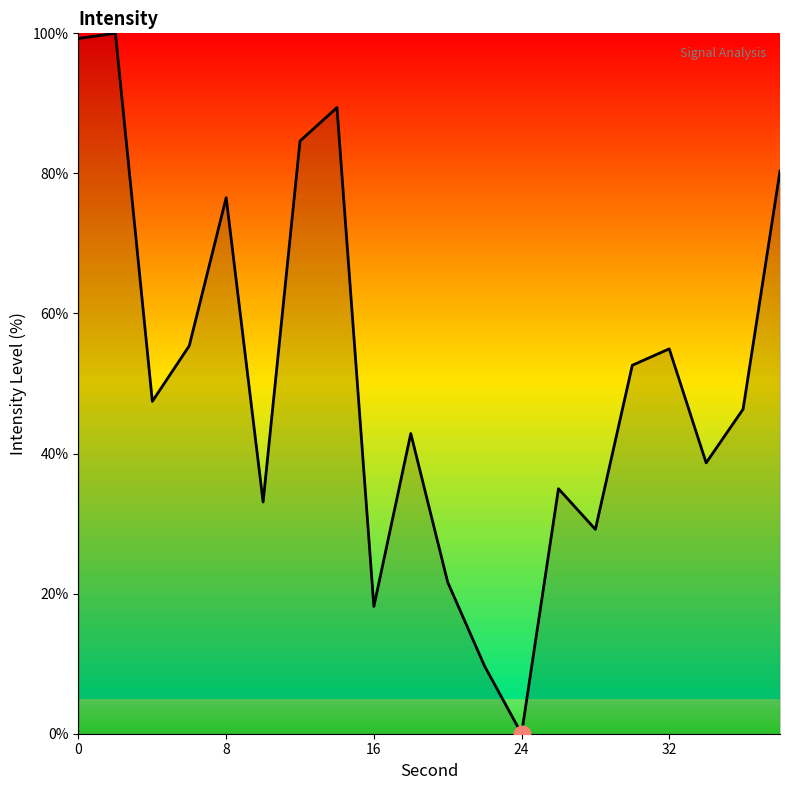

Reading left to right, transcribe all the data shown in this chart.

99.3	100.0	47.5	55.4	76.5	33.1	84.6	89.4	18.2	42.9	21.6	9.6	0.0	35.0	29.2	52.6	55.0	38.7	46.3	80.3